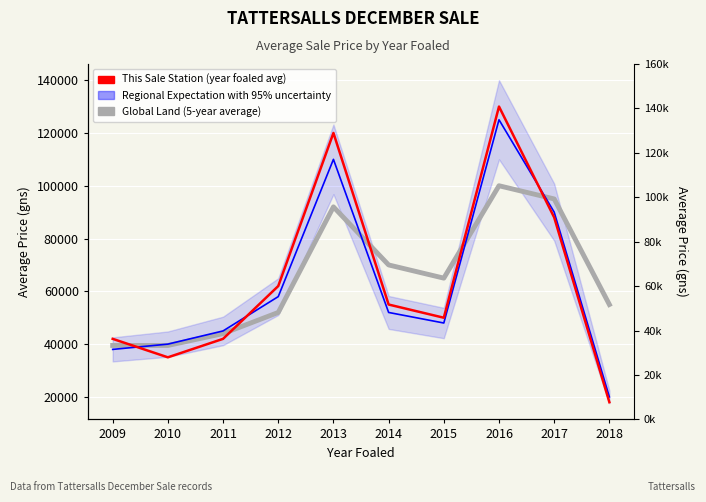

Between which two adjacent categories do Global Land (5-year average) and Regional Expectation with 95% uncertainty first intersect?

2009 and 2010